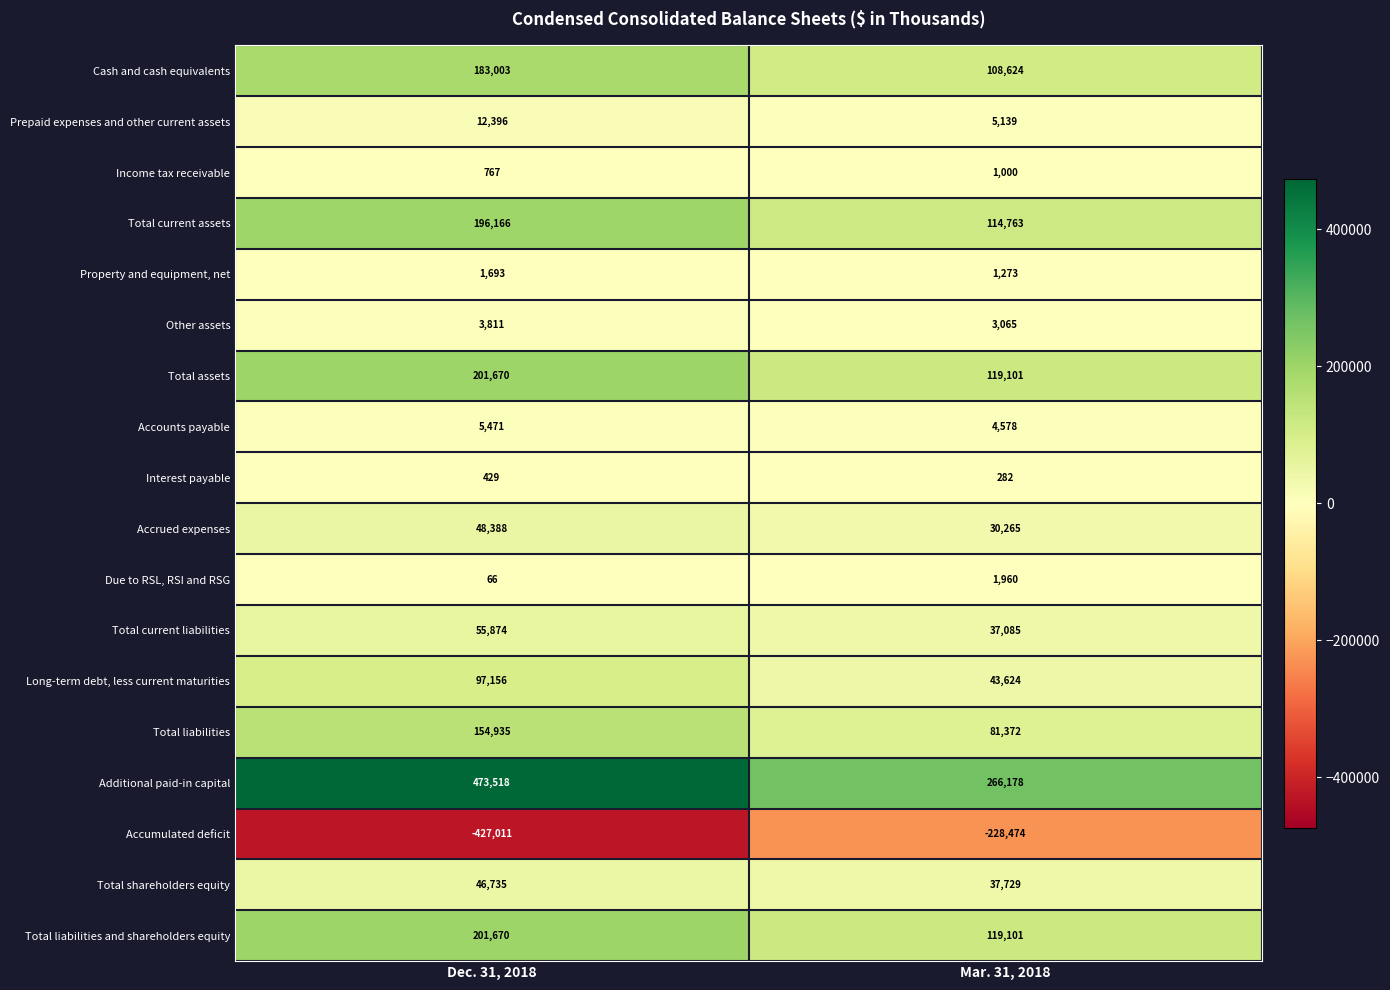

Is it true that Income tax receivable equals 1015 at Dec. 31, 2018?

False